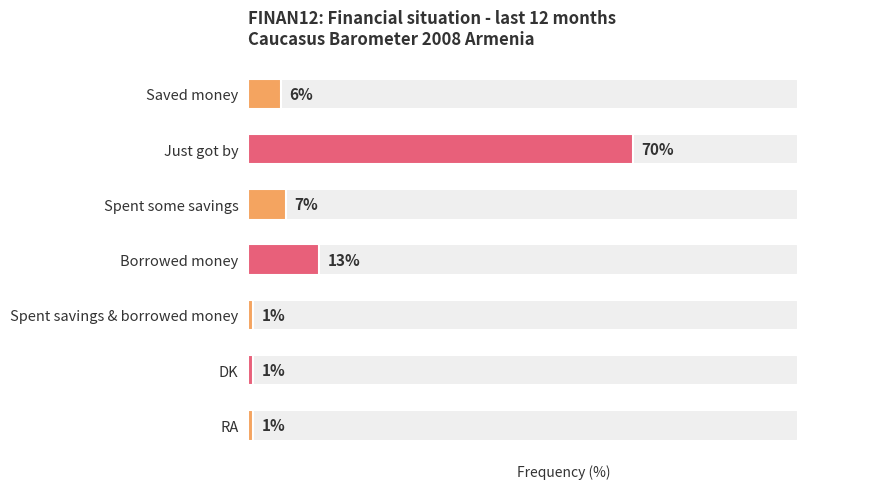

What is the ratio of the value at Saved money to the value at Just got by?

0.1